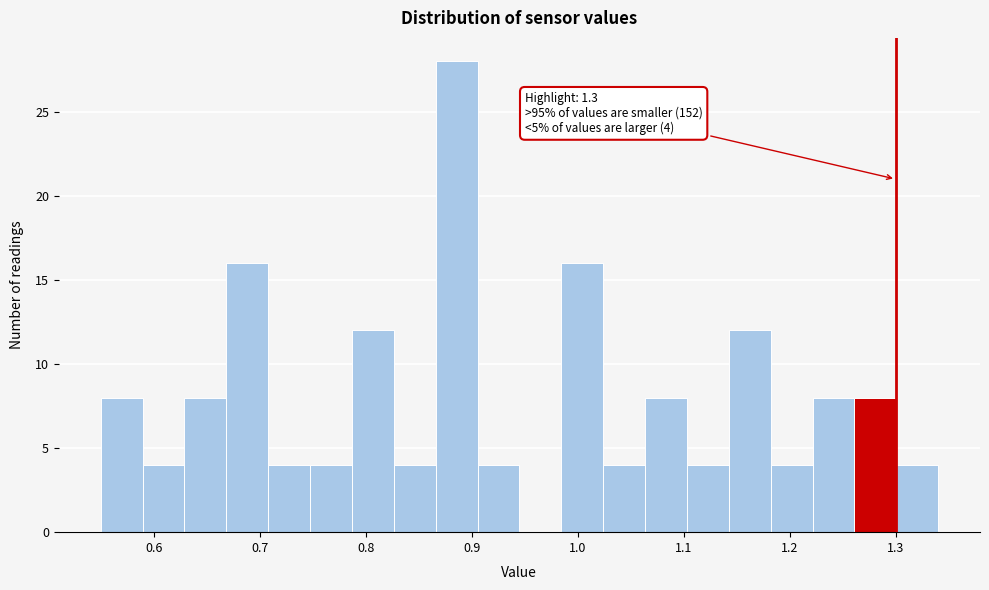

Read against the x-axis, roughly where is the centre of the tallest bar?

0.89